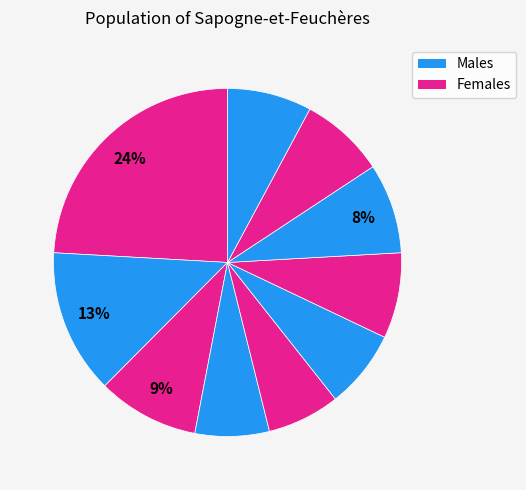

To the nearest percent, what is the difference between the largest and smallest slice percentages?

17%